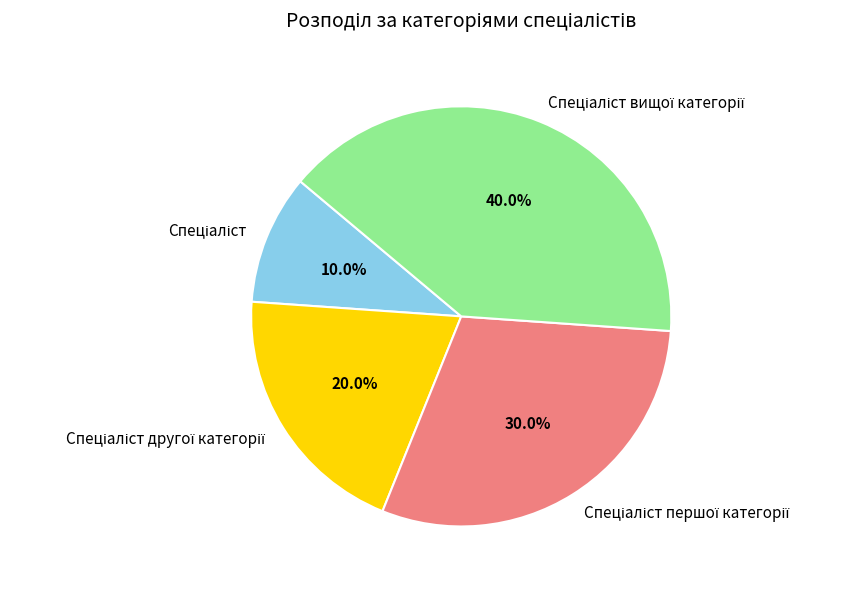

Does any single category account for the majority?

No